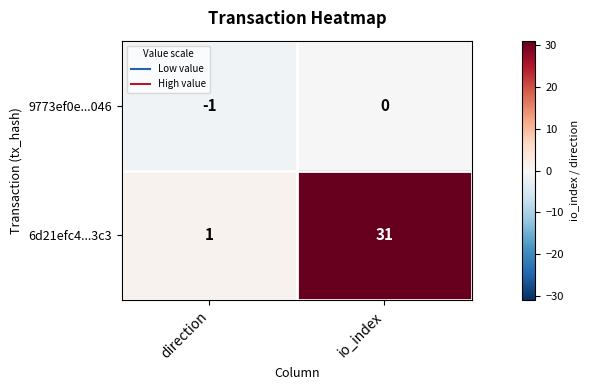

How many series are shown in this chart?

2